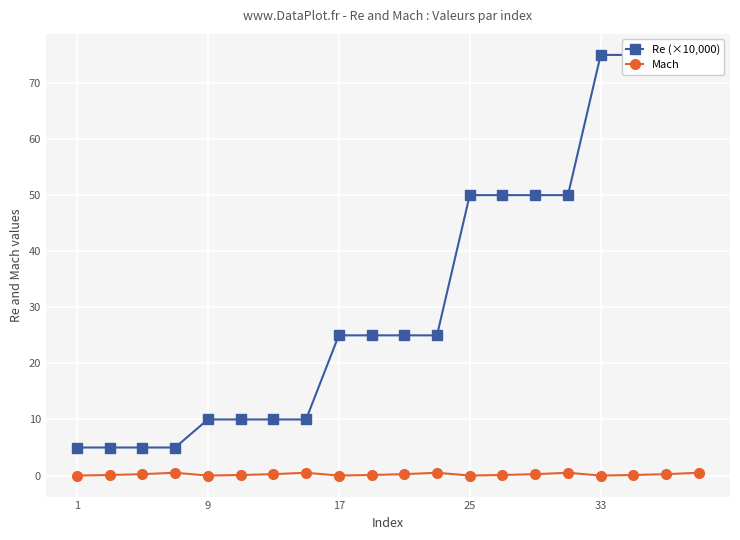

True or false: Mach has more than 0 interior local peaks.

True